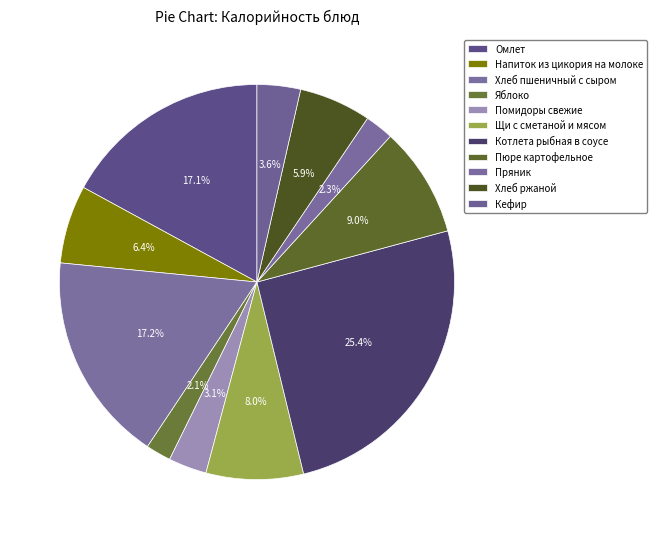

How much of the chart is everything except Хлеб ржаной?

94.1%